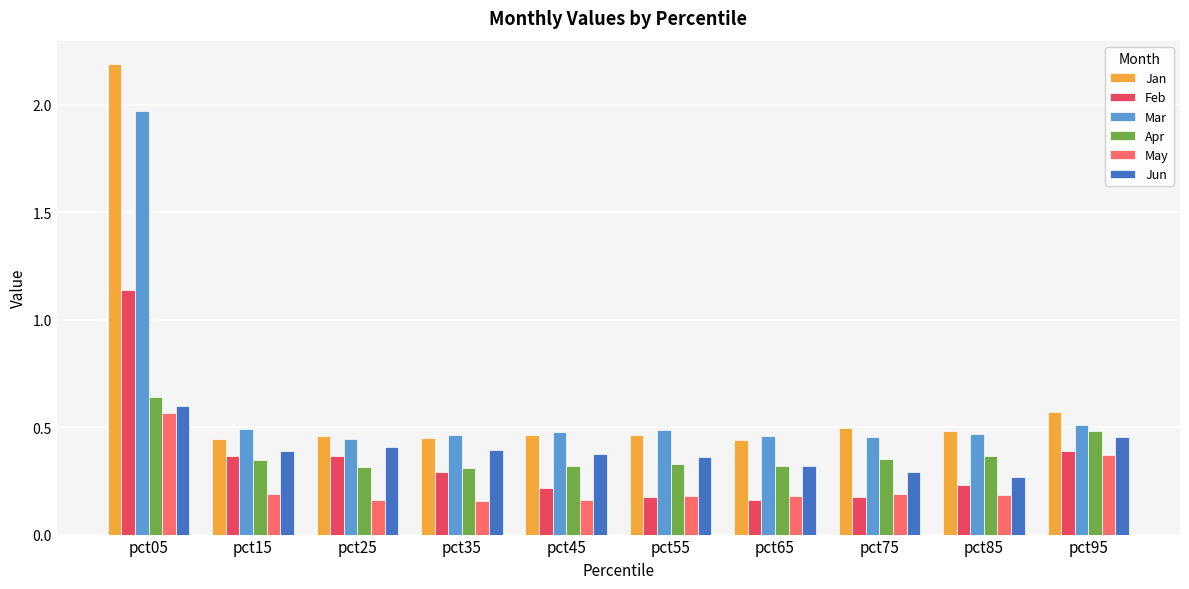

True or false: Jan has a value of 0.5 at pct25.

True